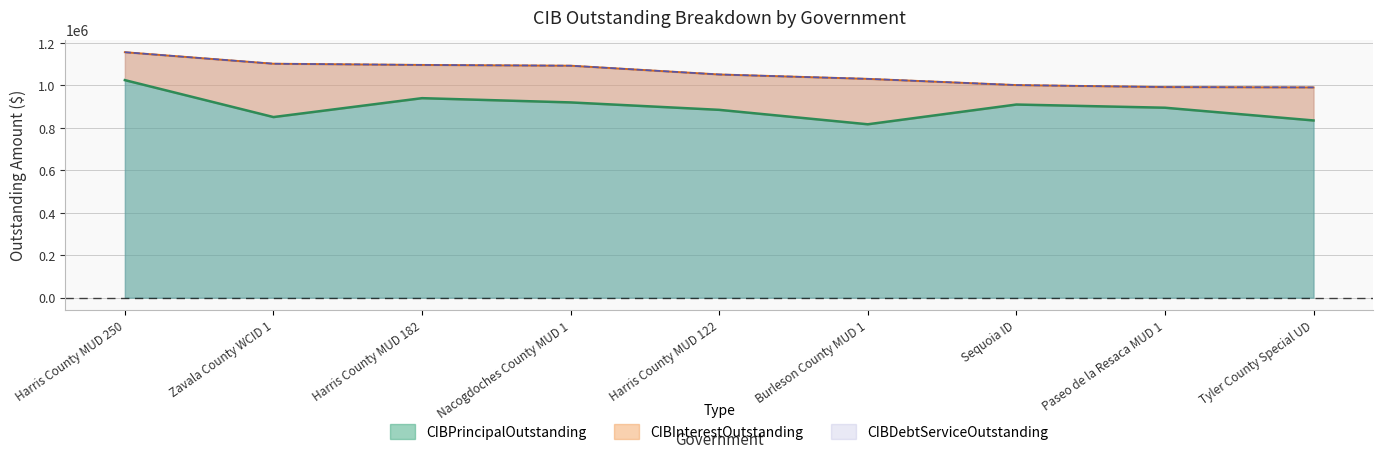

How many values in the CIBPrincipalOutstanding series are below 895000?

4